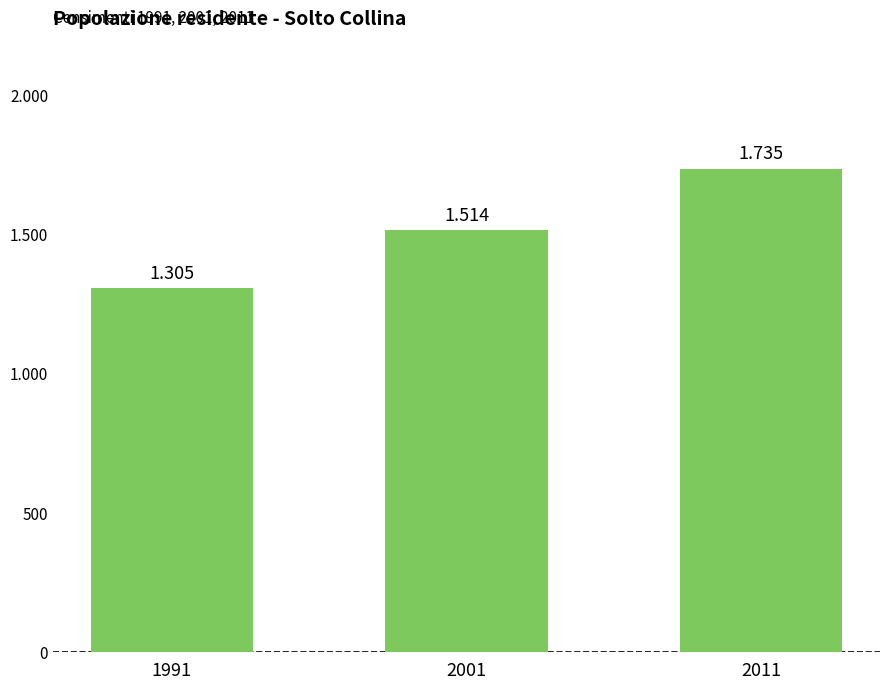

Rank the categories by value from lowest to highest.

1991, 2001, 2011